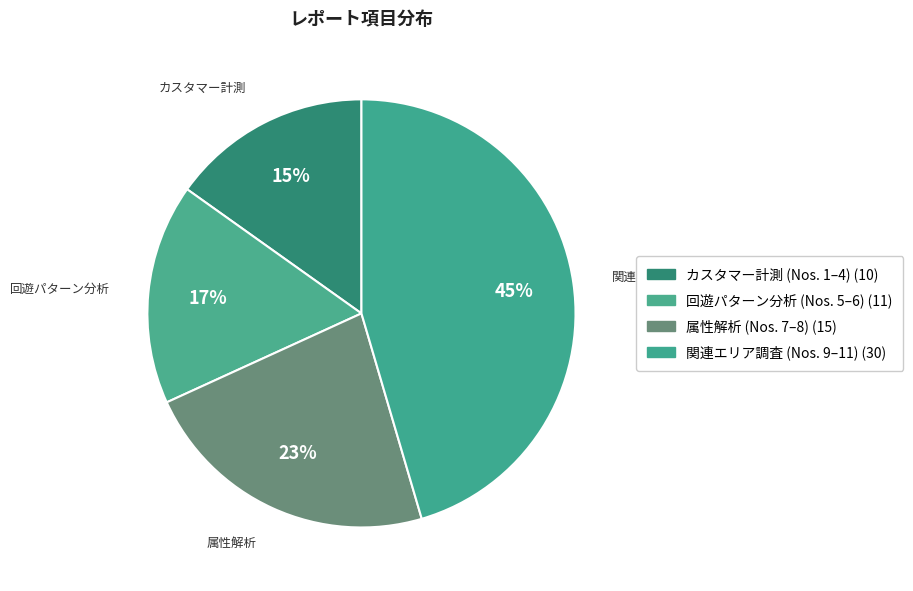

How many slices are in this pie chart?

4